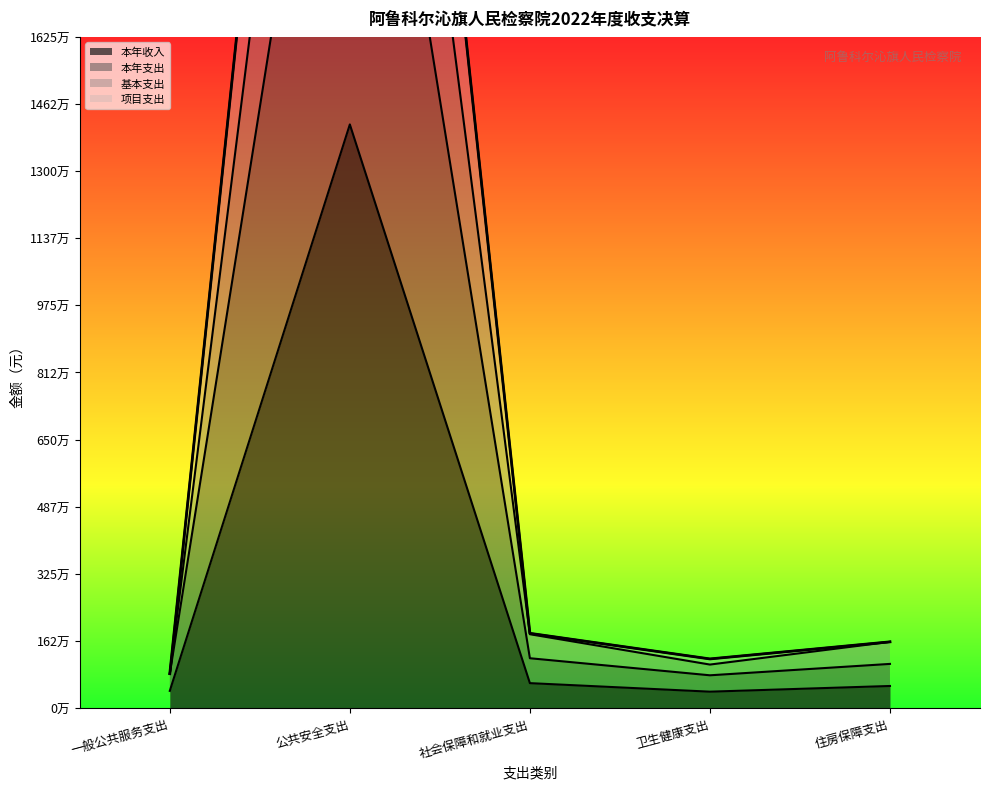

How many values in the 本年支出 series are below 1068682?

2